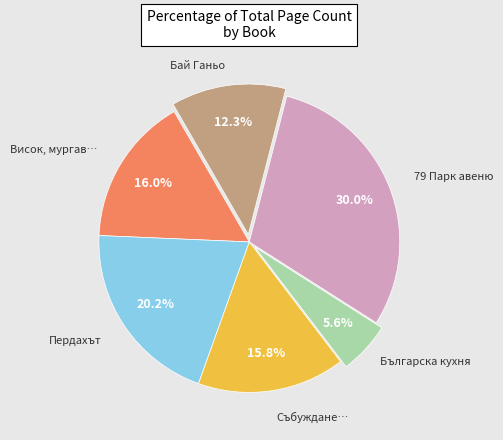

Which slice is the largest?

79 Парк авеню